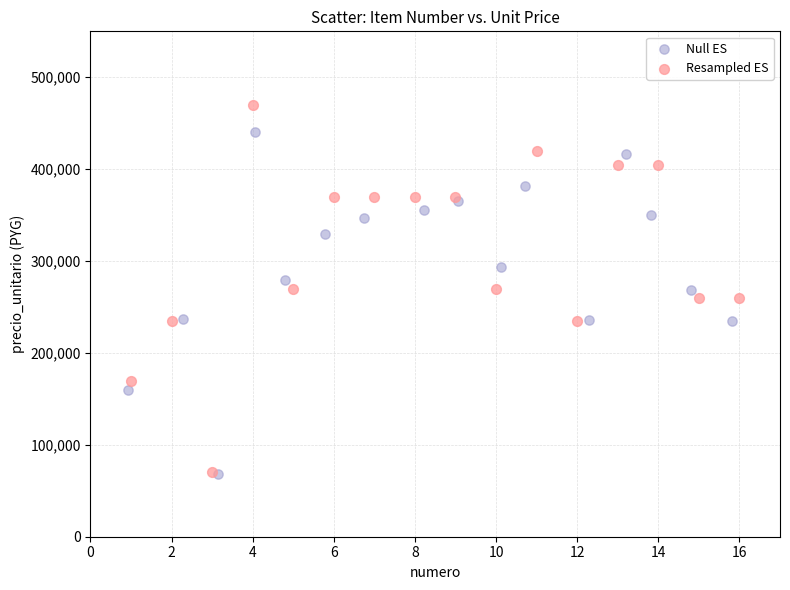

What are all the series names shown in the legend?

Null ES, Resampled ES